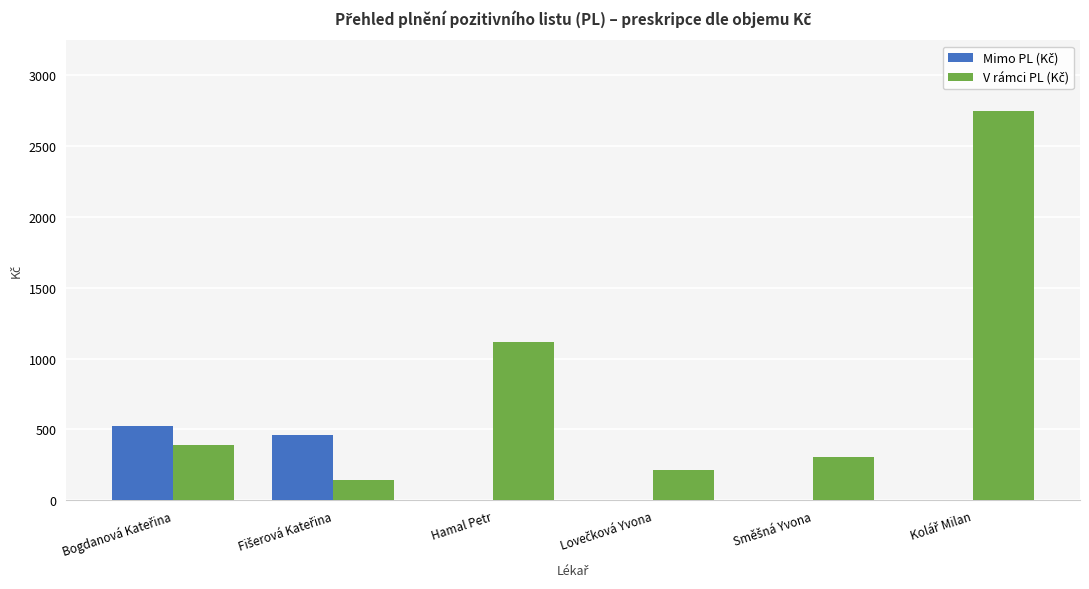

What is the total value across all series at Hamal Petr?

1117.1